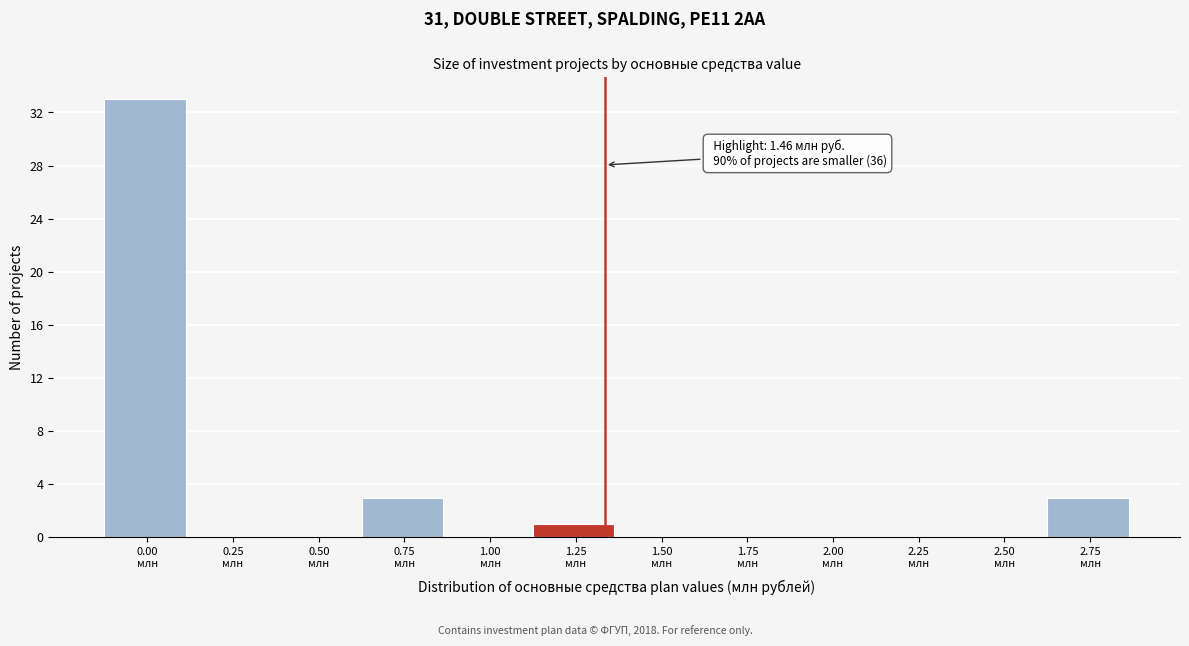

What is the maximum value shown in the chart?

33